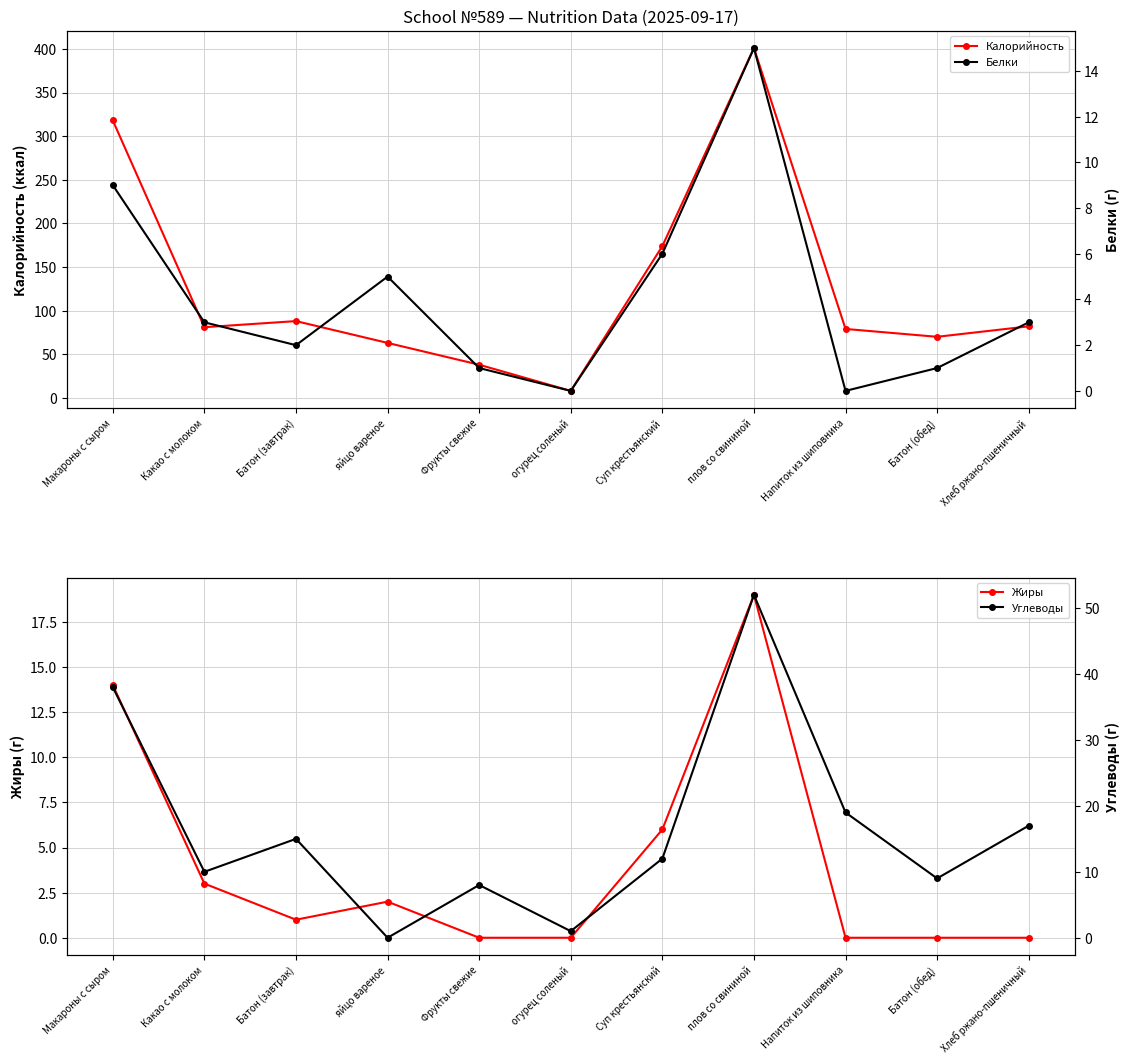

At which category is the sum across all series the highest?

плов со свининой